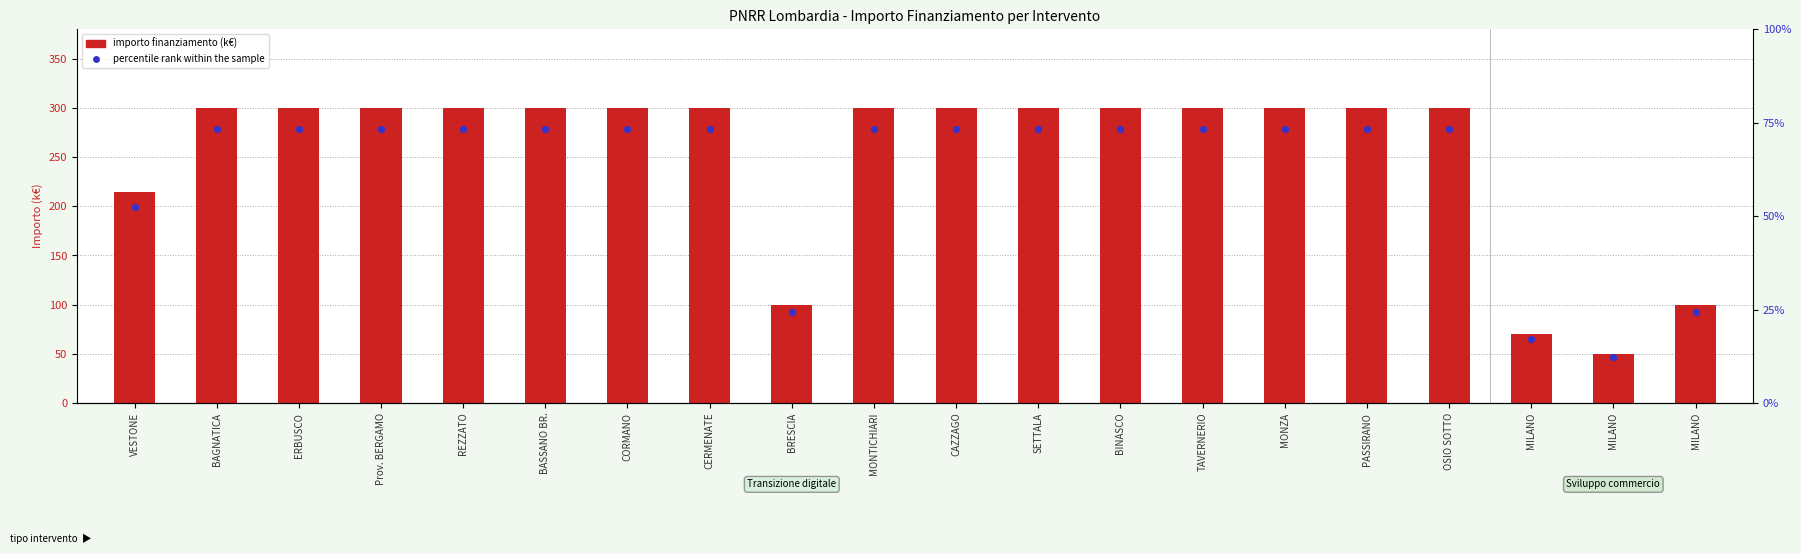

Which series has the widest spread of Y values?

importo finanziamento (k€)